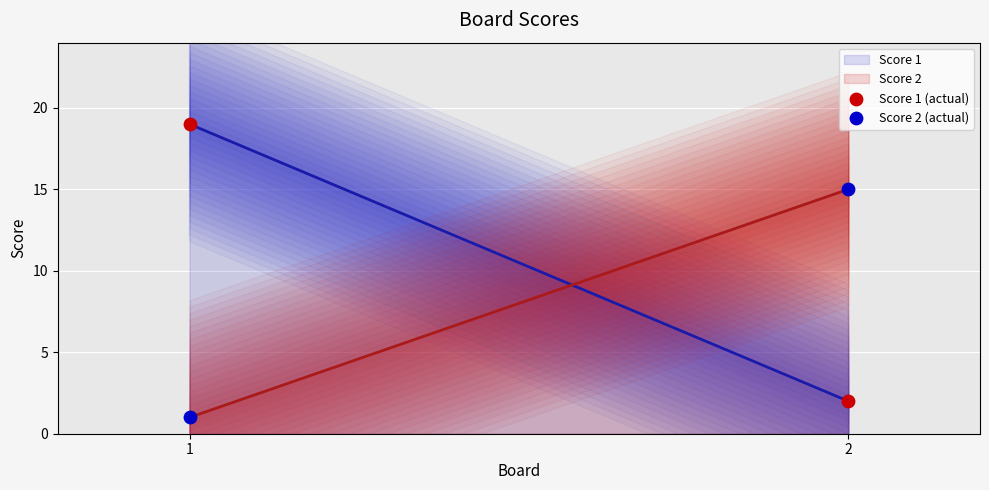

Is the value of Score 2 (actual) at 2 greater than the value of Score 1 (actual) at 2?

Yes